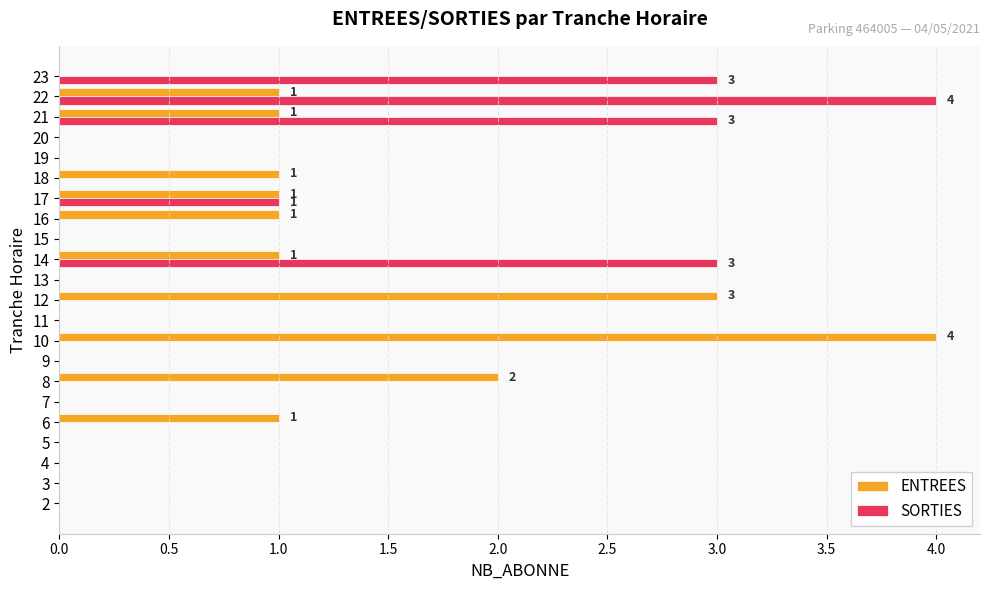

Which series has the largest total across all categories?

ENTREES